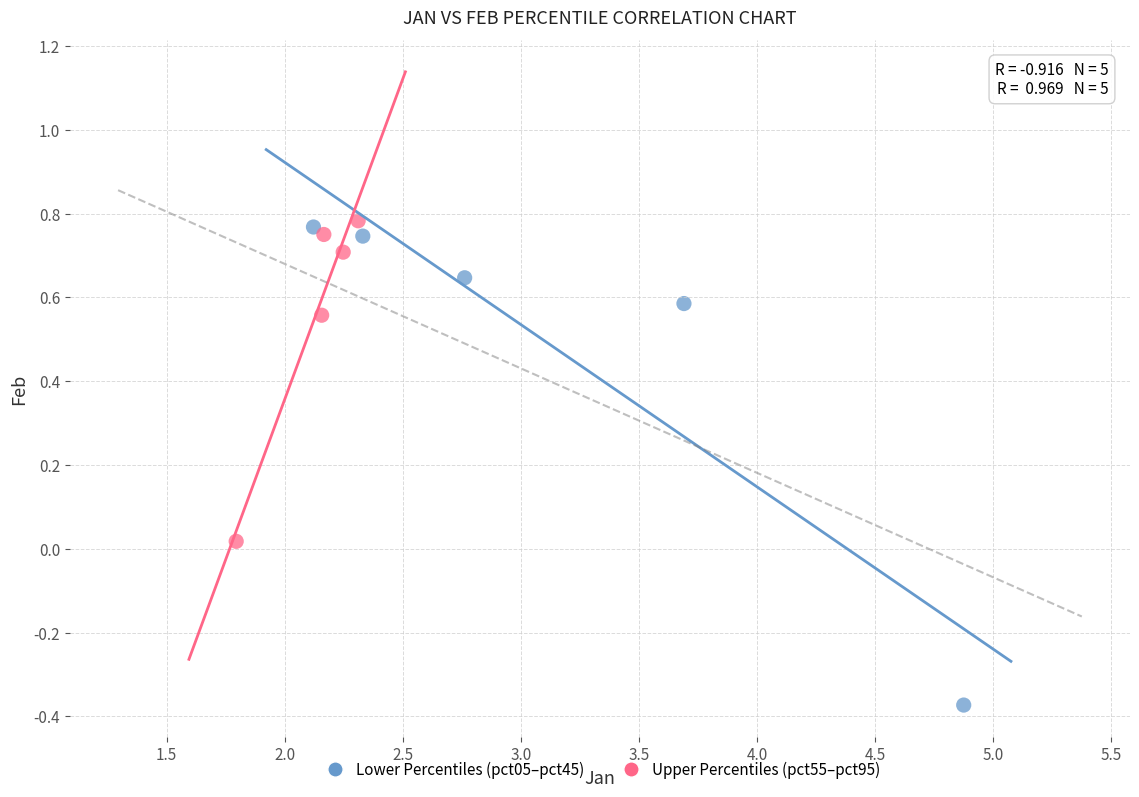

Which series contains the lowest Y value?

Lower Percentiles (pct05–pct45)